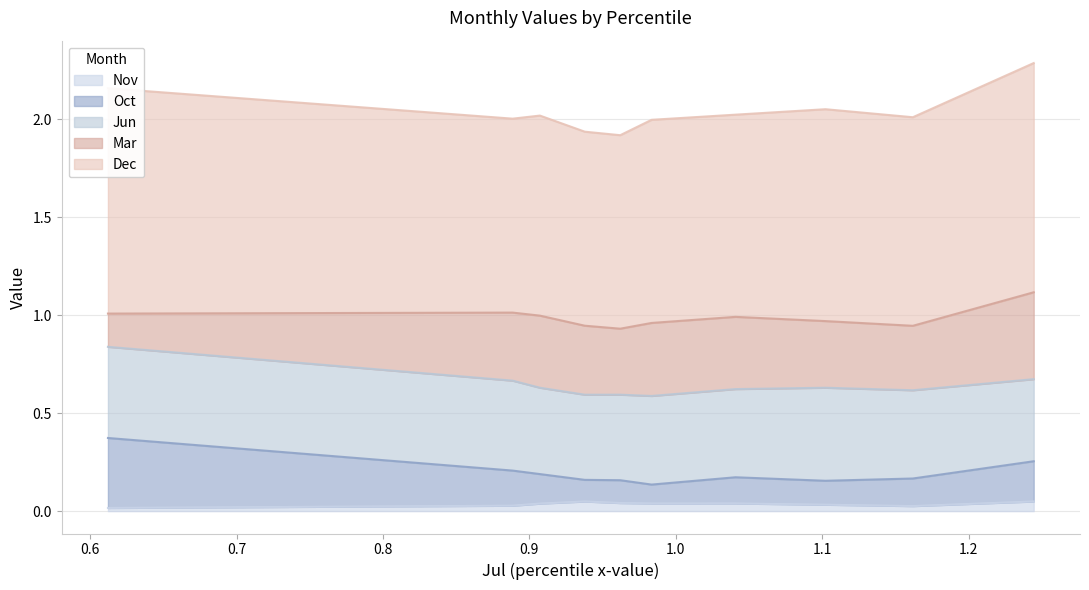

How many Mar values are between 0 and 1?

10